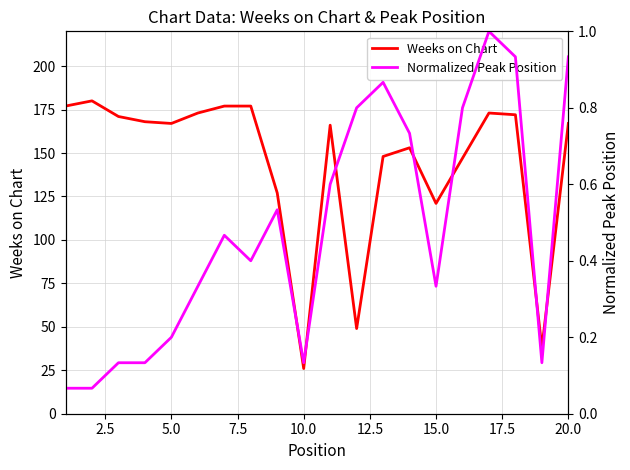

Reading left to right, what are all the values shown in this chart?

Weeks on Chart: 177.0	180.0	171.0	168.0	167.0	173.0	177.0	177.0	127.0	26.0	166.0	49.0	148.0	153.0	121.0	147.0	173.0	172.0	38.0	167.0
Normalized Peak Position: 0.1	0.1	0.1	0.1	0.2	0.3	0.5	0.4	0.5	0.1	0.6	0.8	0.9	0.7	0.3	0.8	1.0	0.9	0.1	0.9